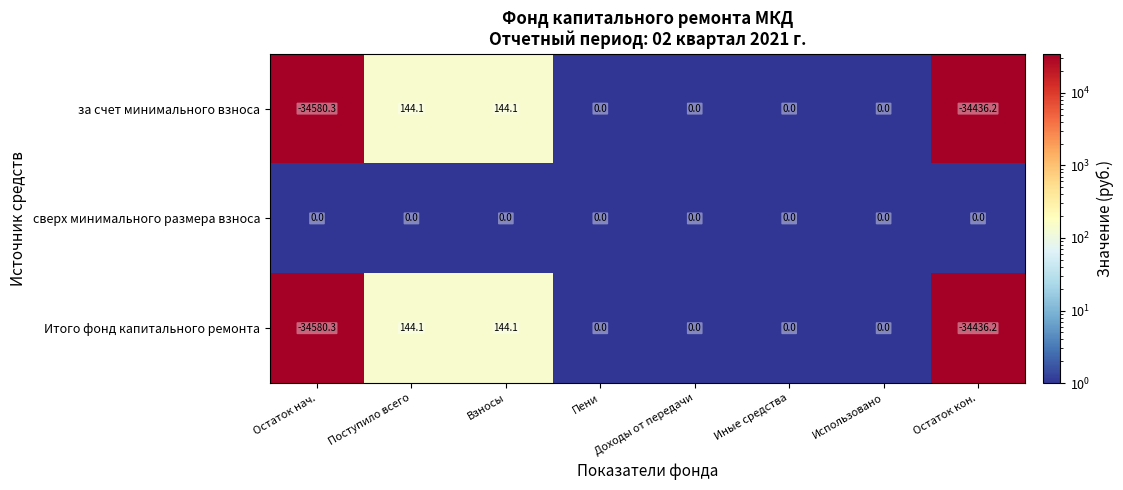

Which series has the largest total across all categories?

сверх минимального размера взноса